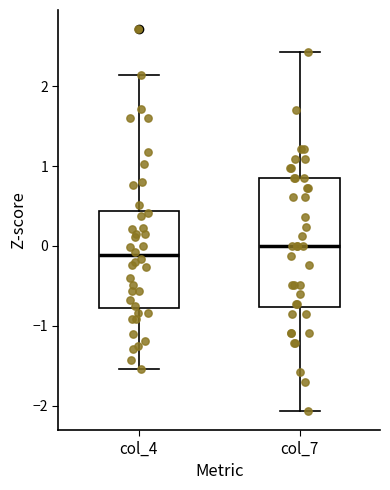

Reading left to right, read every box against the y-axis: the position of its median line, the range the box covers, and the ends of its whiskers. The values are not printed on the chart, so give them approximately, as read against the axis.

col_4: median -0.1, box -0.8 to 0.4, whiskers -1.5 to 2.1
col_7: median 0.0, box -0.8 to 0.8, whiskers -2.1 to 2.4